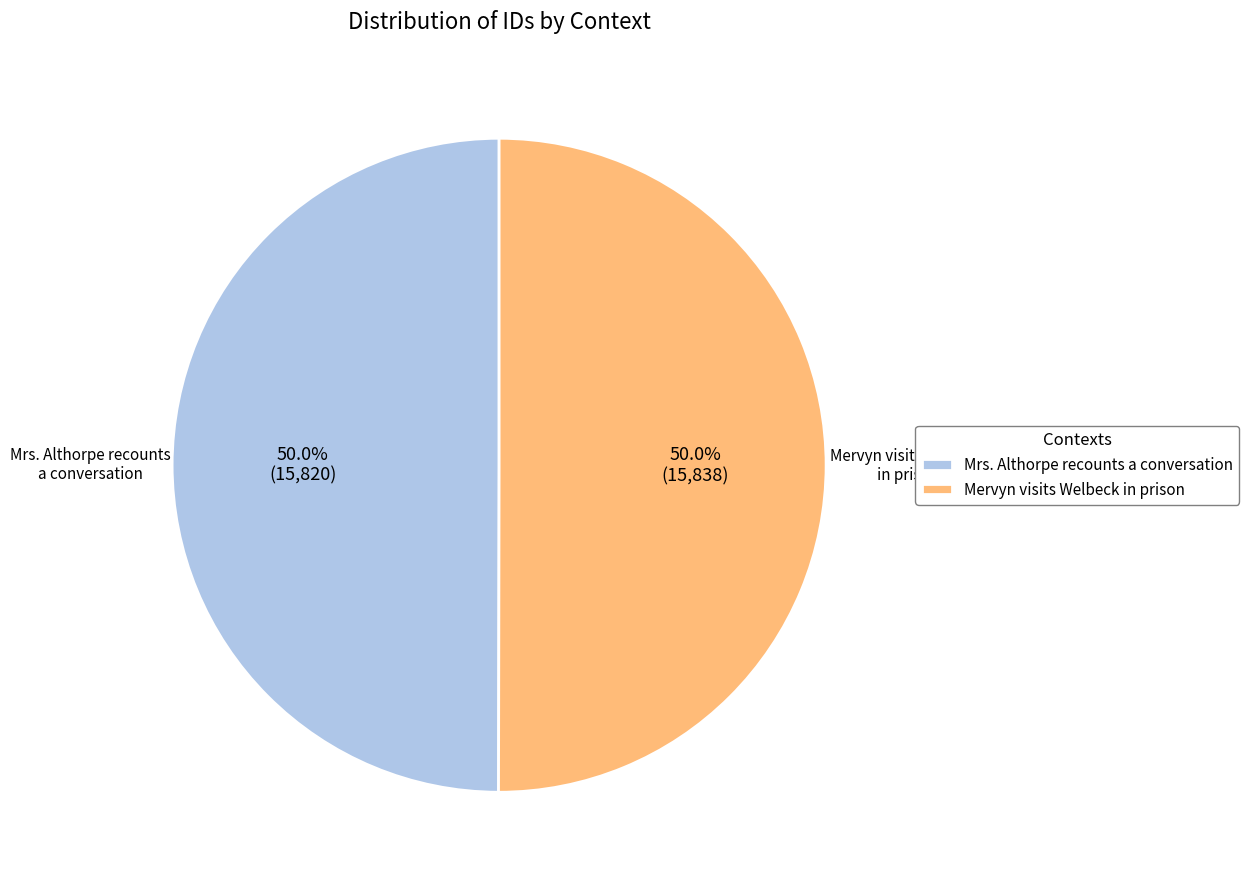

To the nearest percent, what percentage of the pie is Mrs. Althorpe recounts a conversation?

50%